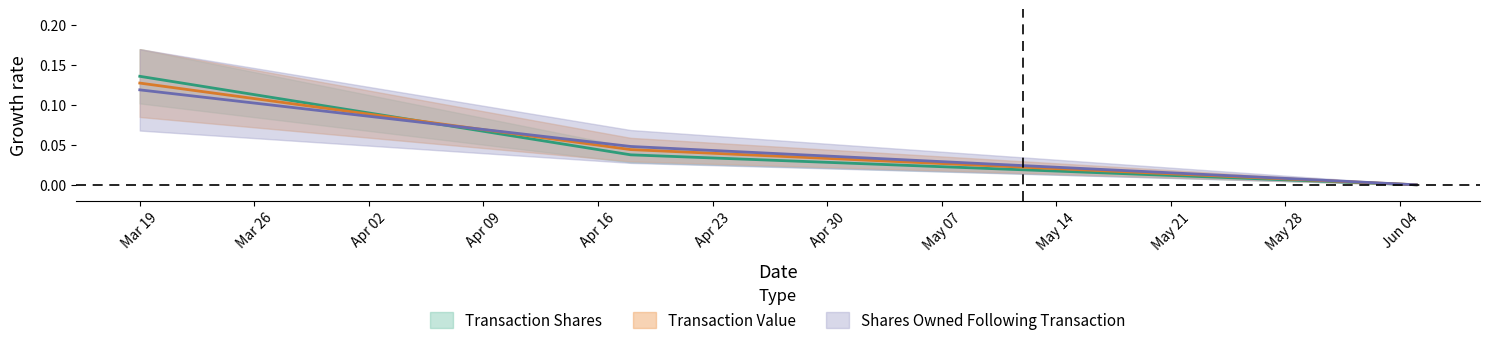

What is the difference between the maximum and minimum values in the transactionShares series?

0.1